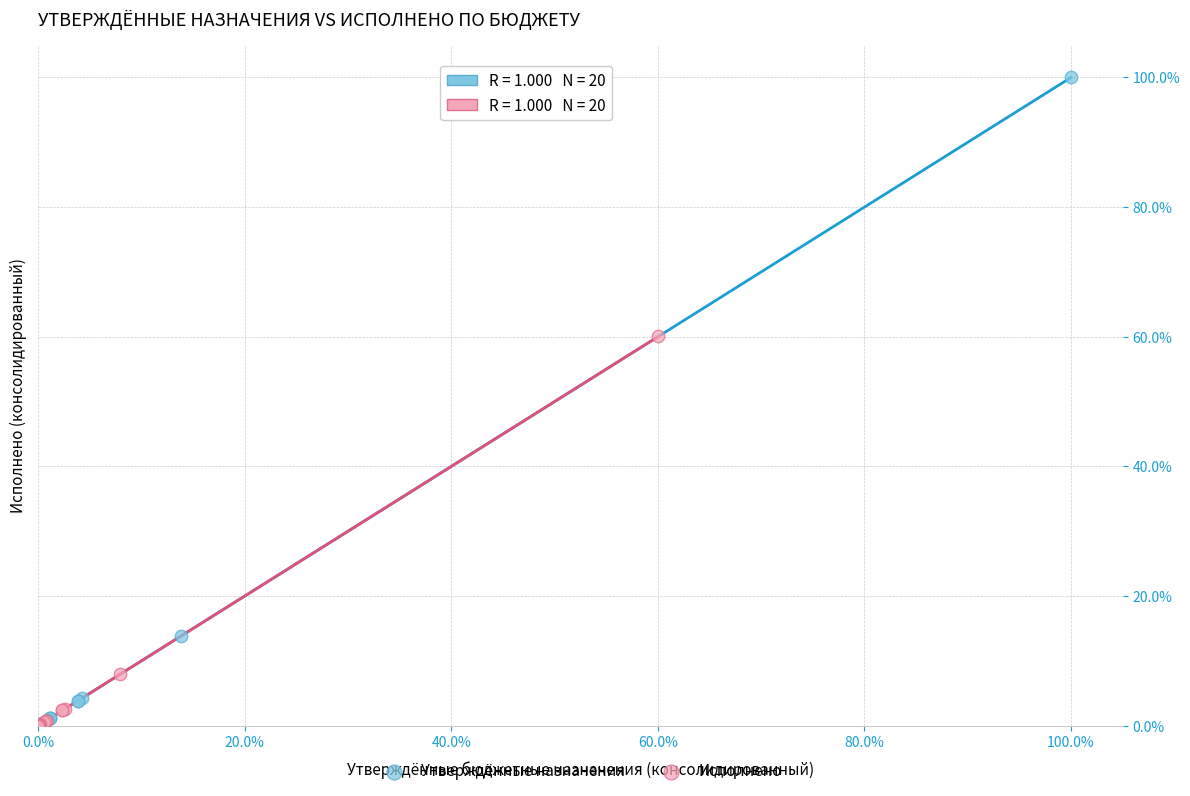

What are all the series names shown in the legend?

Утверждённые назначения, Исполнено